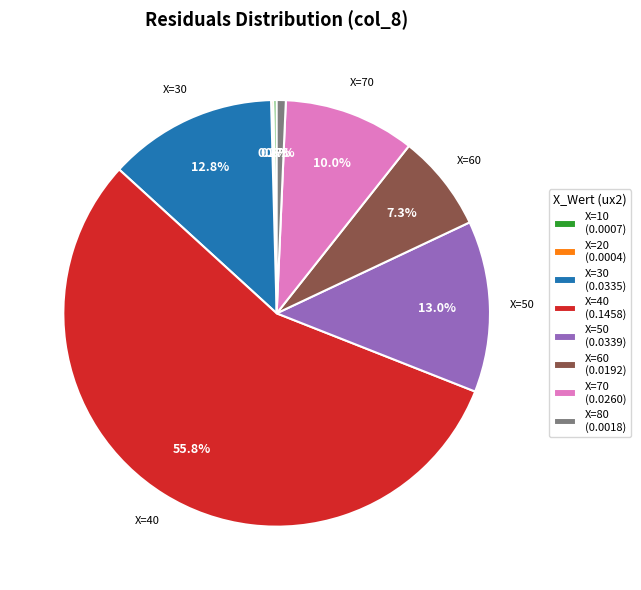

What is the largest slice in the pie chart?

X=40 (0.1458)